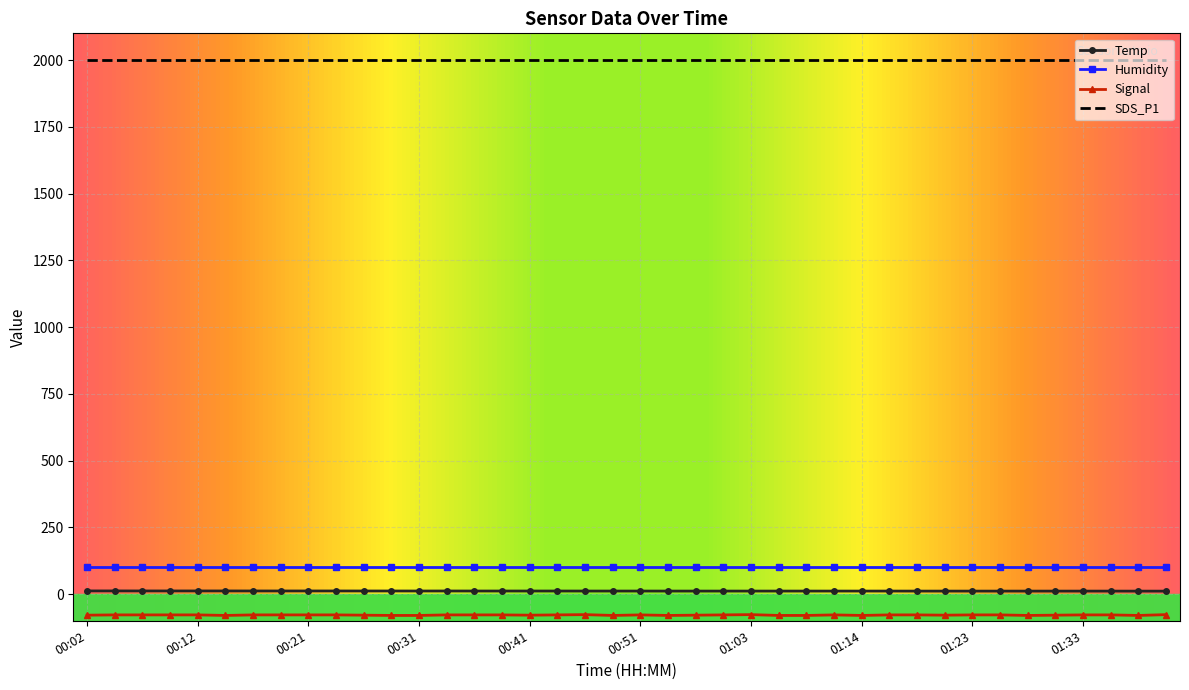

Which series has the largest total across all categories?

SDS_P1